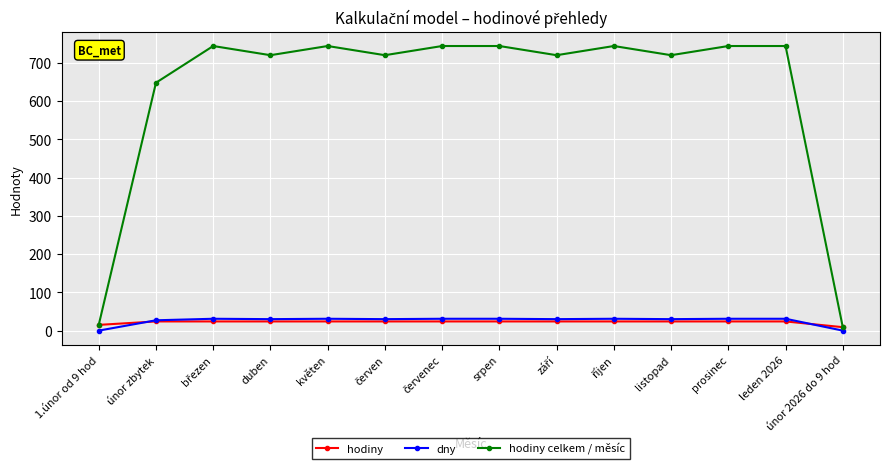

Where is the first local minimum for hodiny celkem / měsíc?

duben